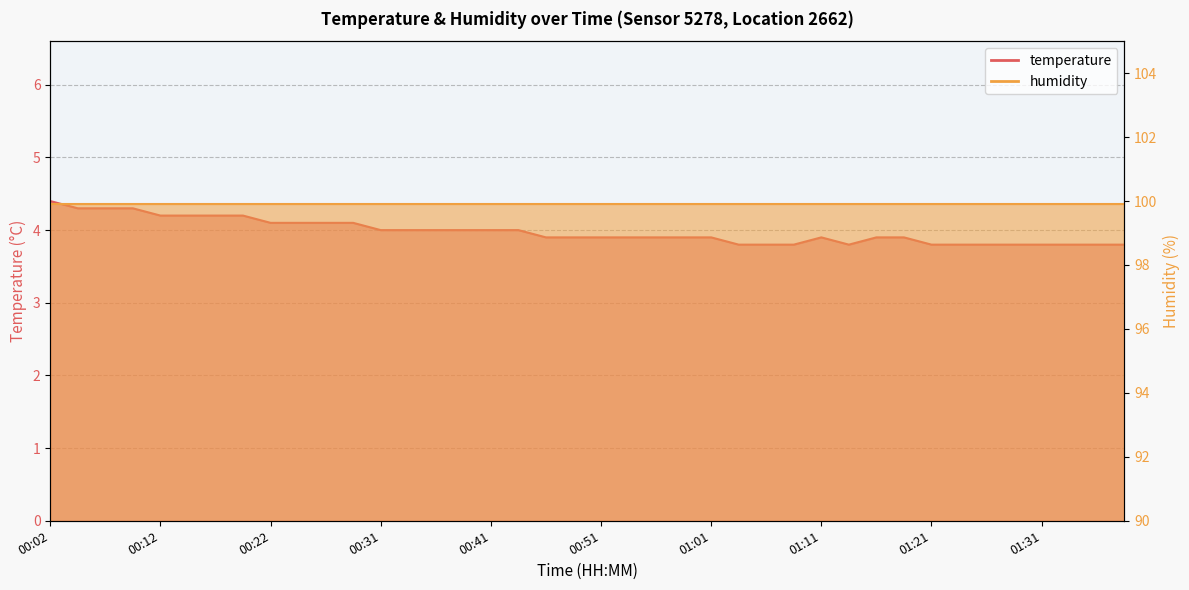

How many values are between 3 and 4?

28